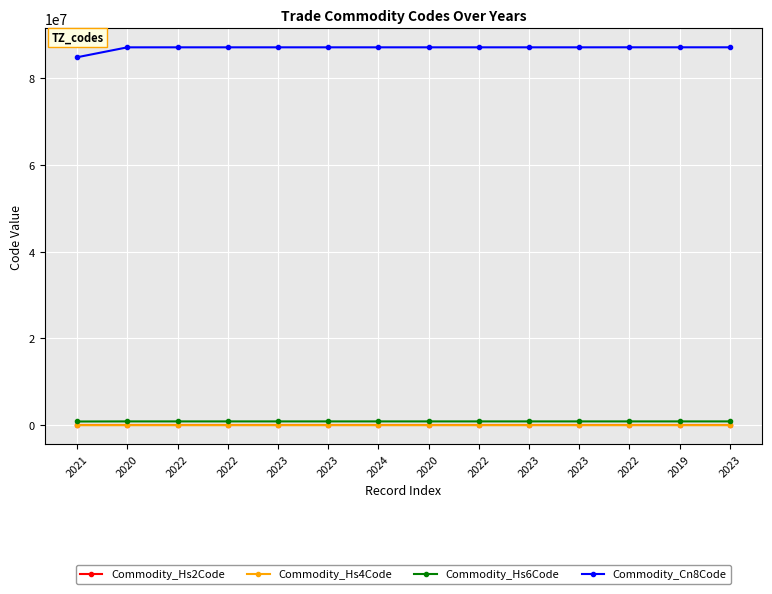

True or false: Commodity_Cn8Code and Commodity_Hs2Code cross at least once.

False